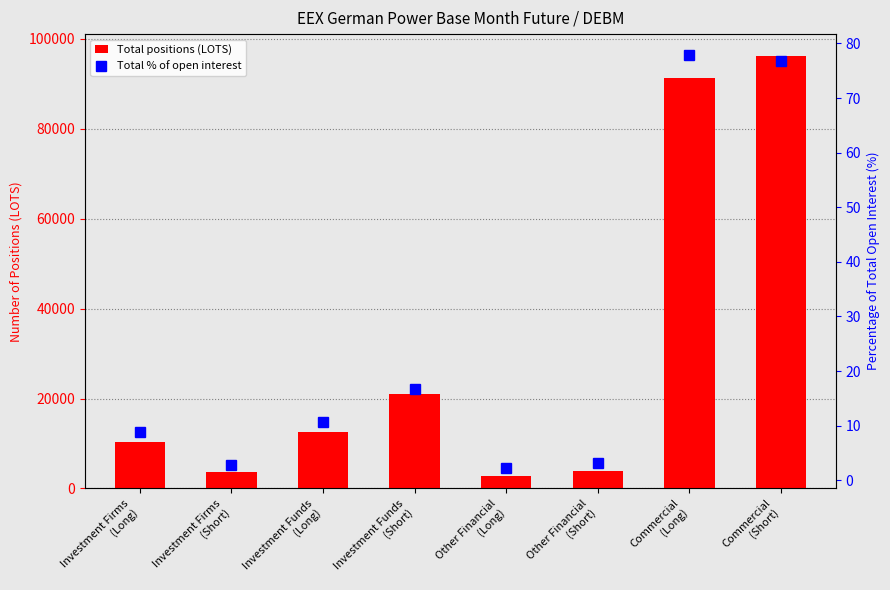

Rank the series by their maximum value, from lowest to highest.

Total % of open interest, Total positions (LOTS)